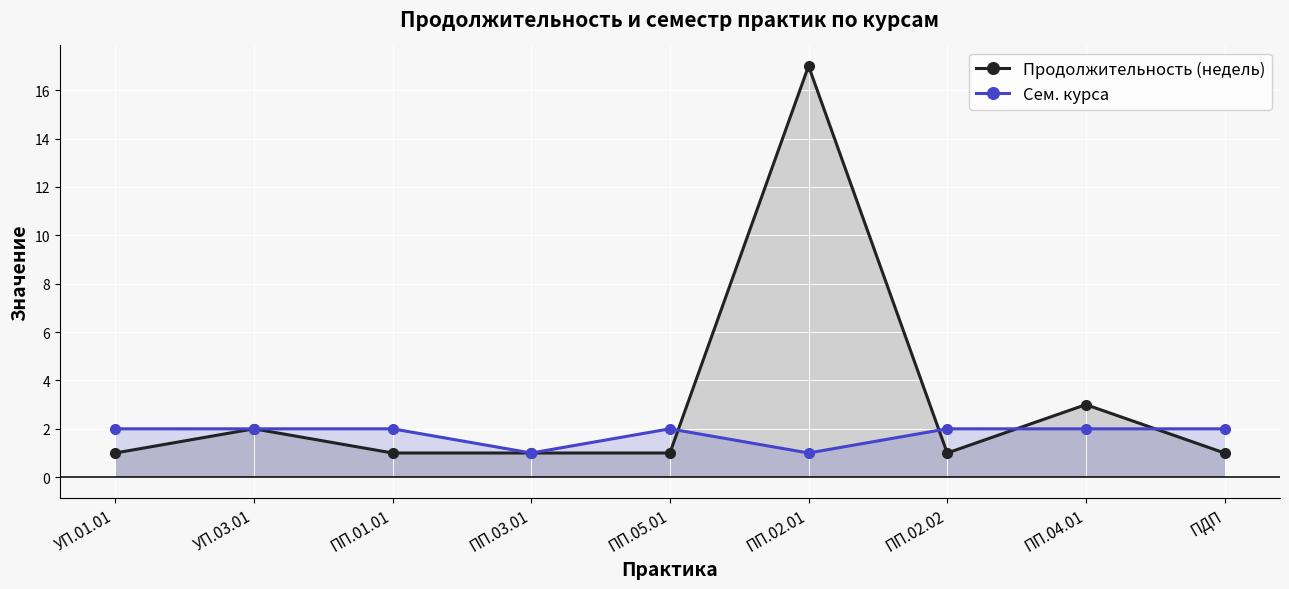

The Продолжительность (недель) series shows 1 at ПП.03.01. True or false?

False